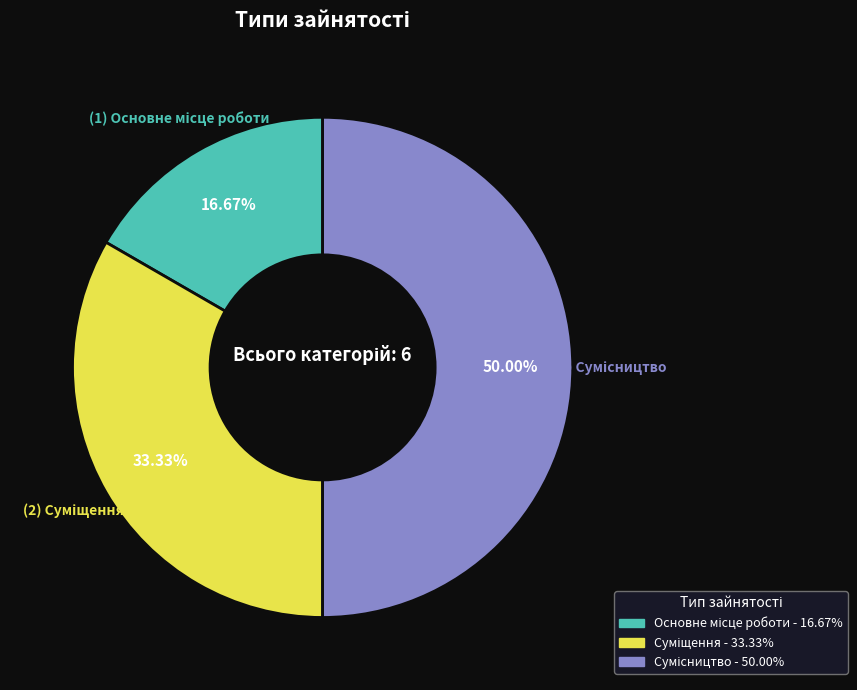

How many slices are in this pie chart?

3